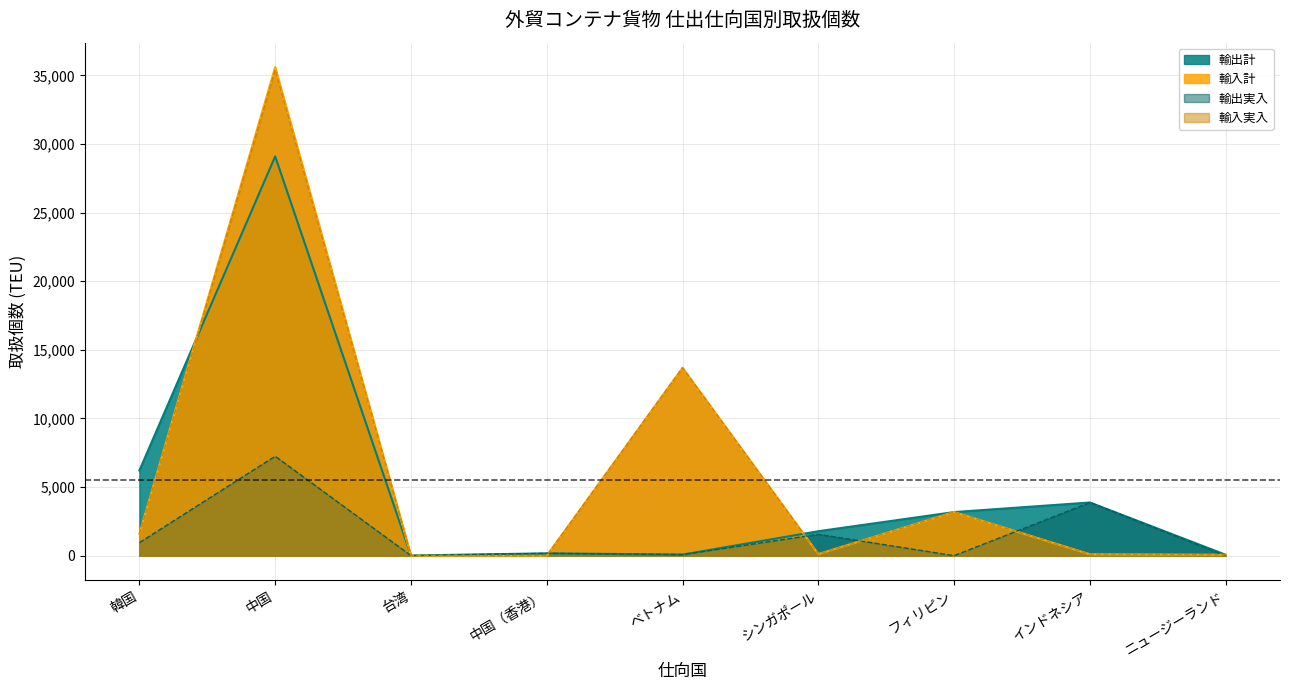

Which series has the widest spread of values?

輸入計